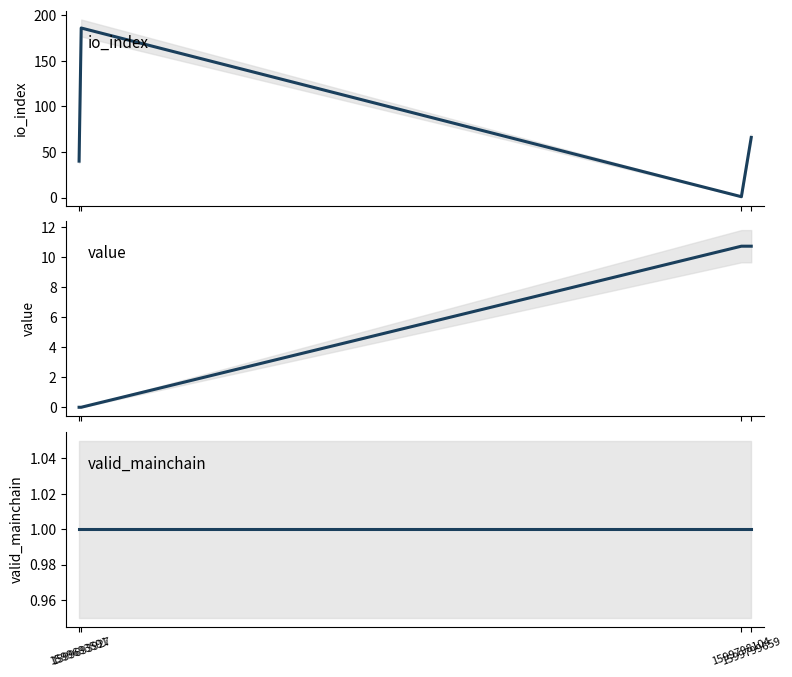

What is the minimum value for valid_mainchain?

1.0